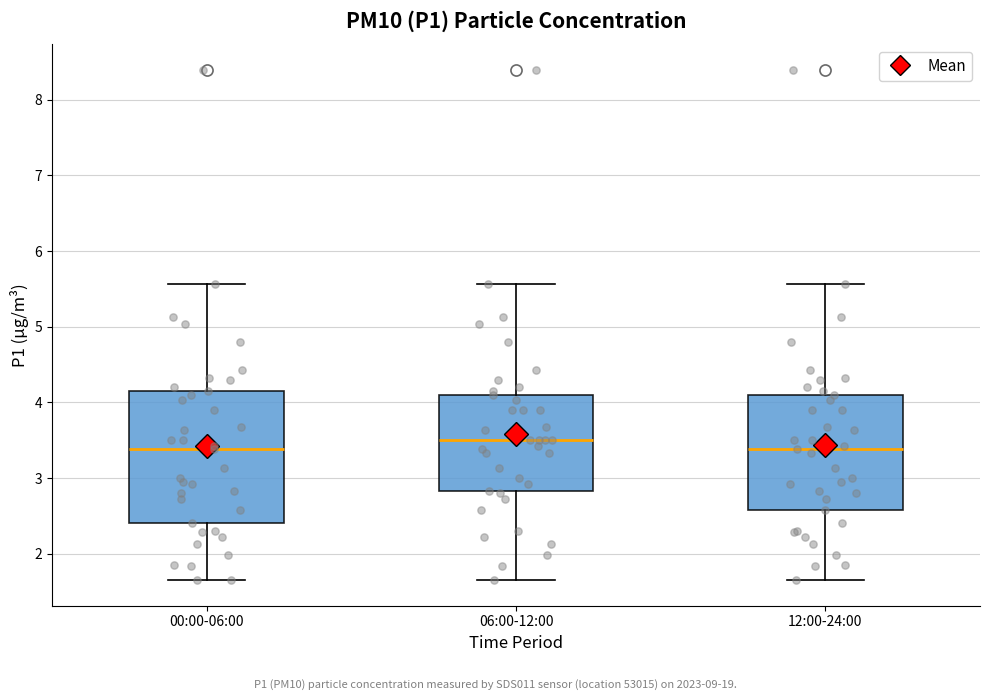

Where does the median line of the box for 00:00-06:00 sit on the y-axis? The values are not printed on the chart, so give them approximately, as read against the axis.

3.4